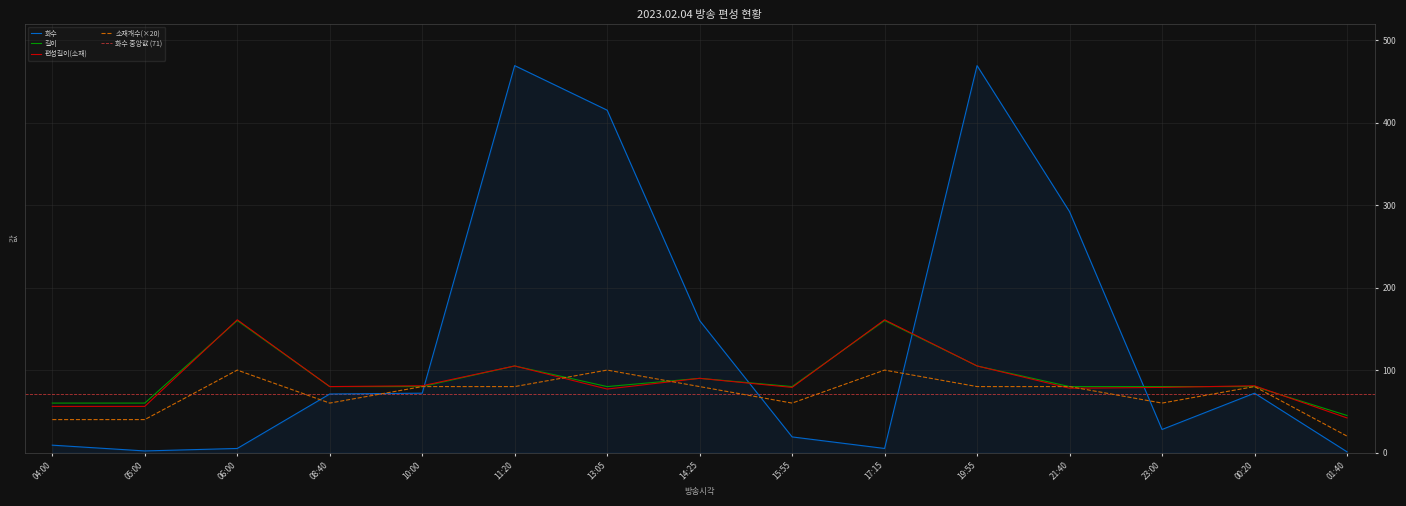

Rank the series at 13:05 from lowest to highest value.

편성길이(소재), 길이, 소재개수, 화수